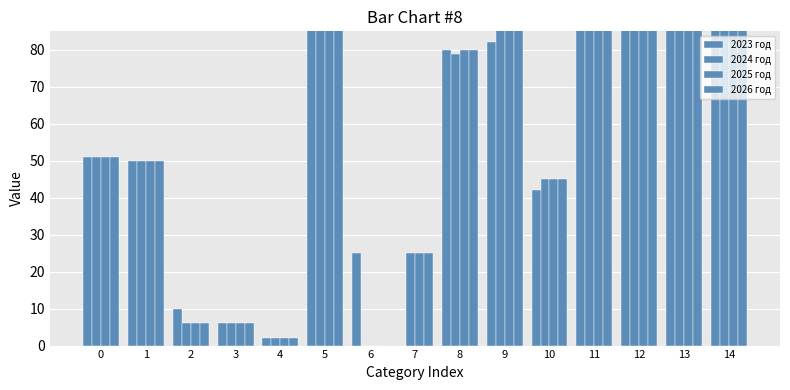

What is the highest value of the 2023 год series?

100